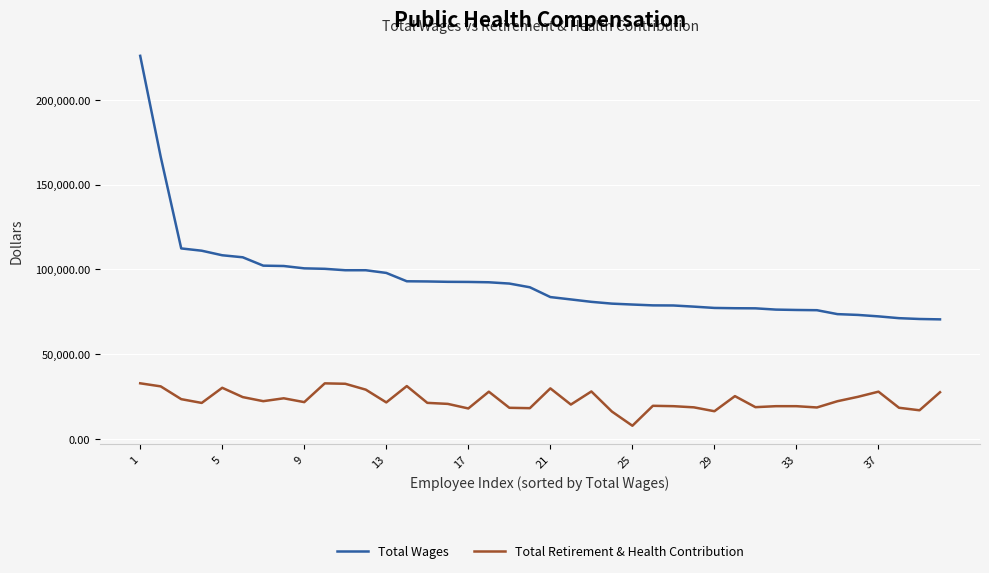

What is the greatest value displayed?

226016